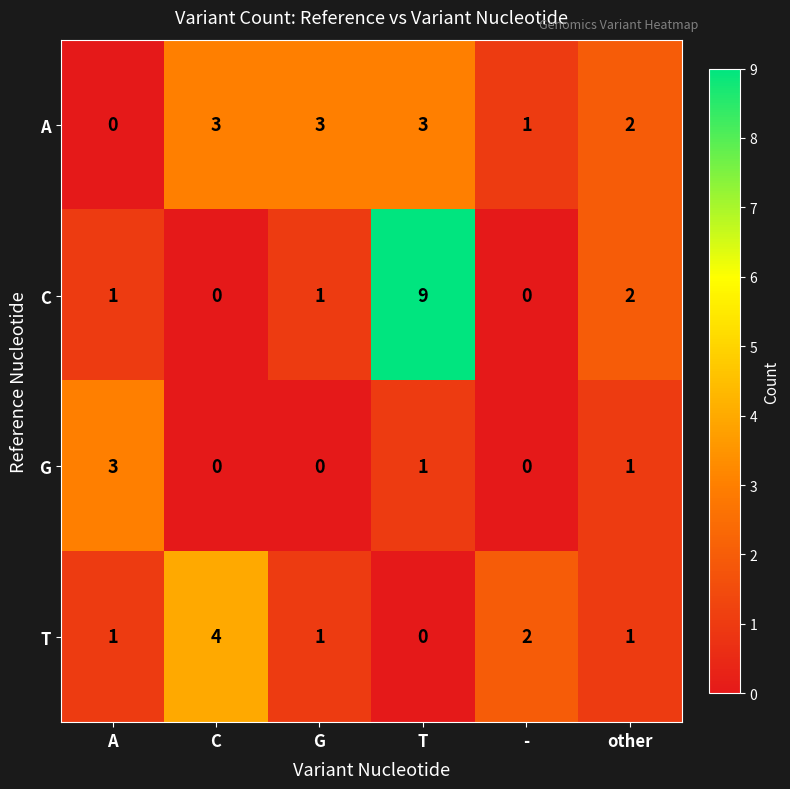

At T, list the series in order from smallest to largest.

T, G, A, C